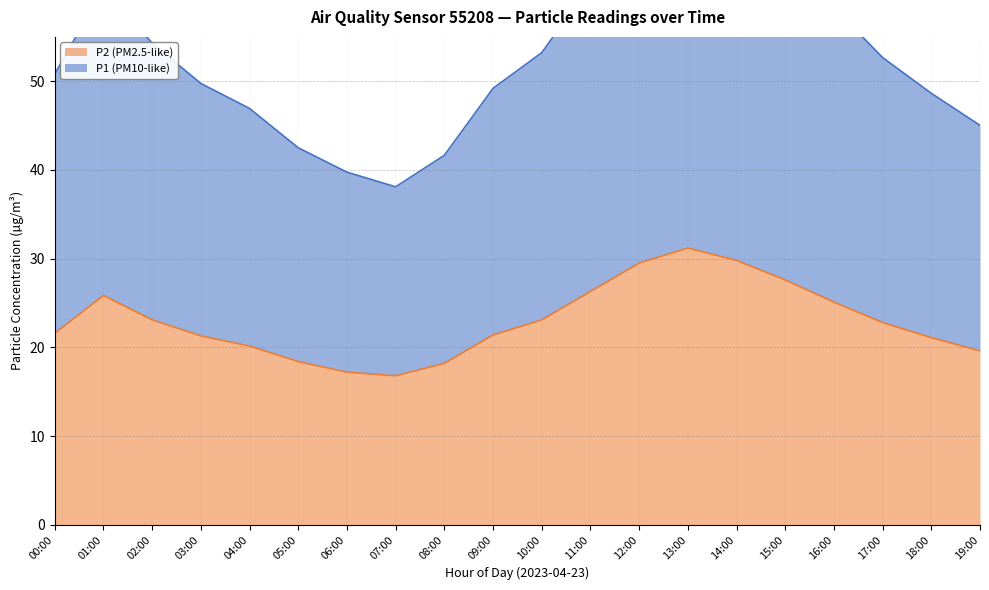

At which label does P2 (PM2.5-like) reach its peak?

13:00